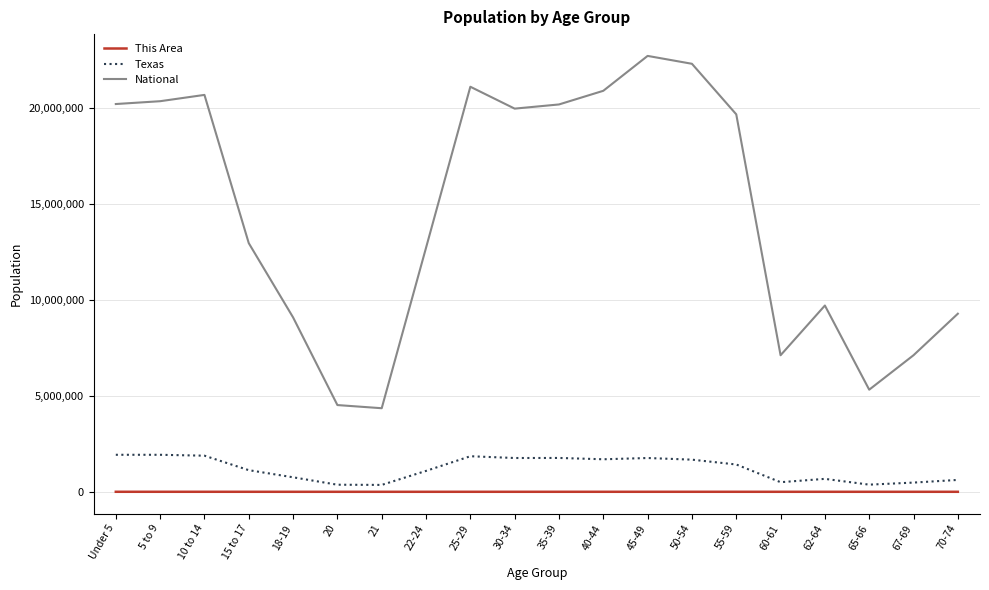

True or false: National and Texas intersect in this chart.

False